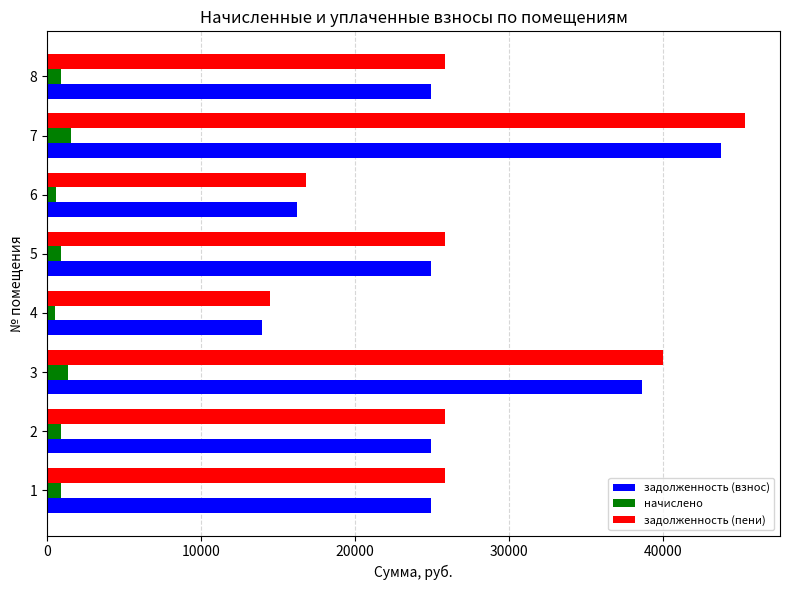

What is the highest value of the задолженность (взнос) series?

43790.5